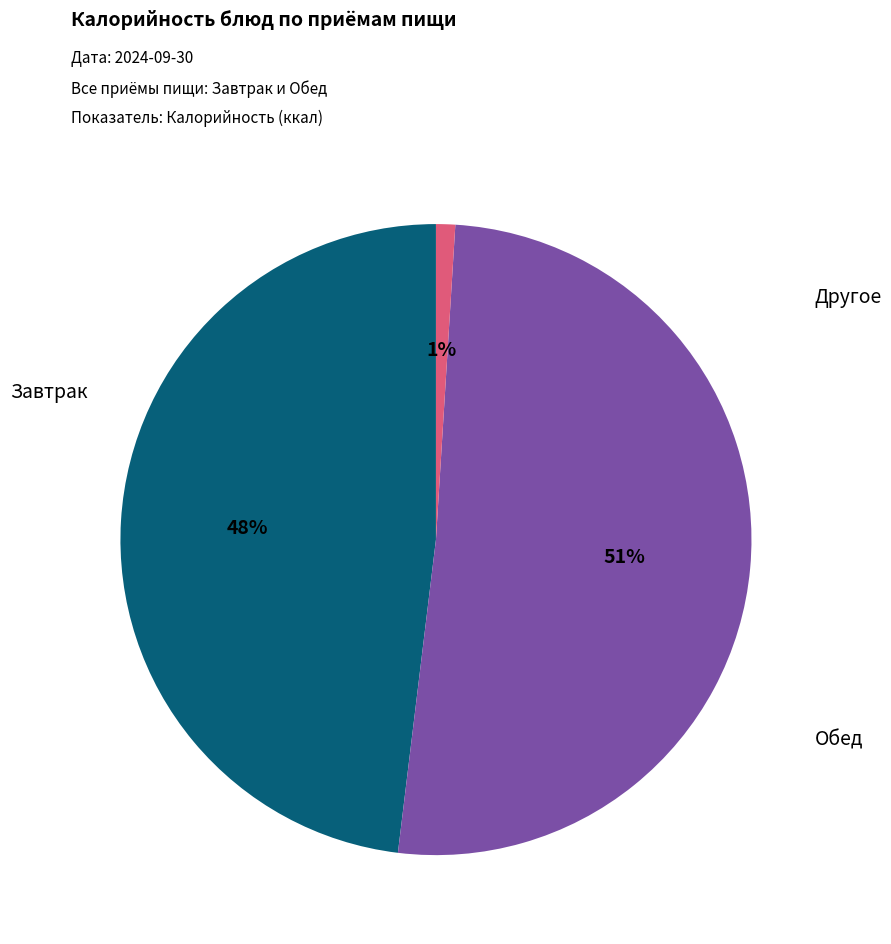

Is there a majority slice in this chart?

Yes